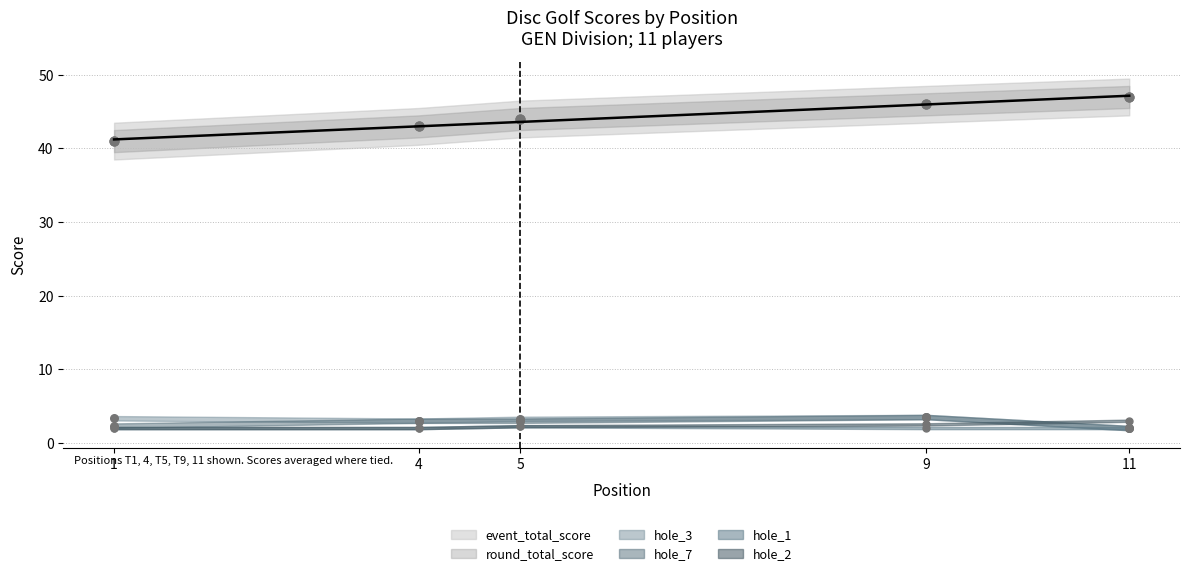

At which category is the sum across all series the highest?

9